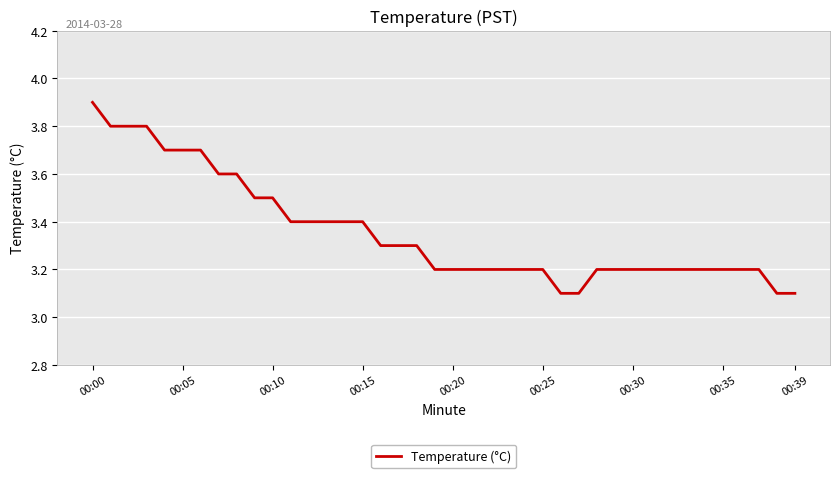

What is the minimum value shown in the chart?

3.1